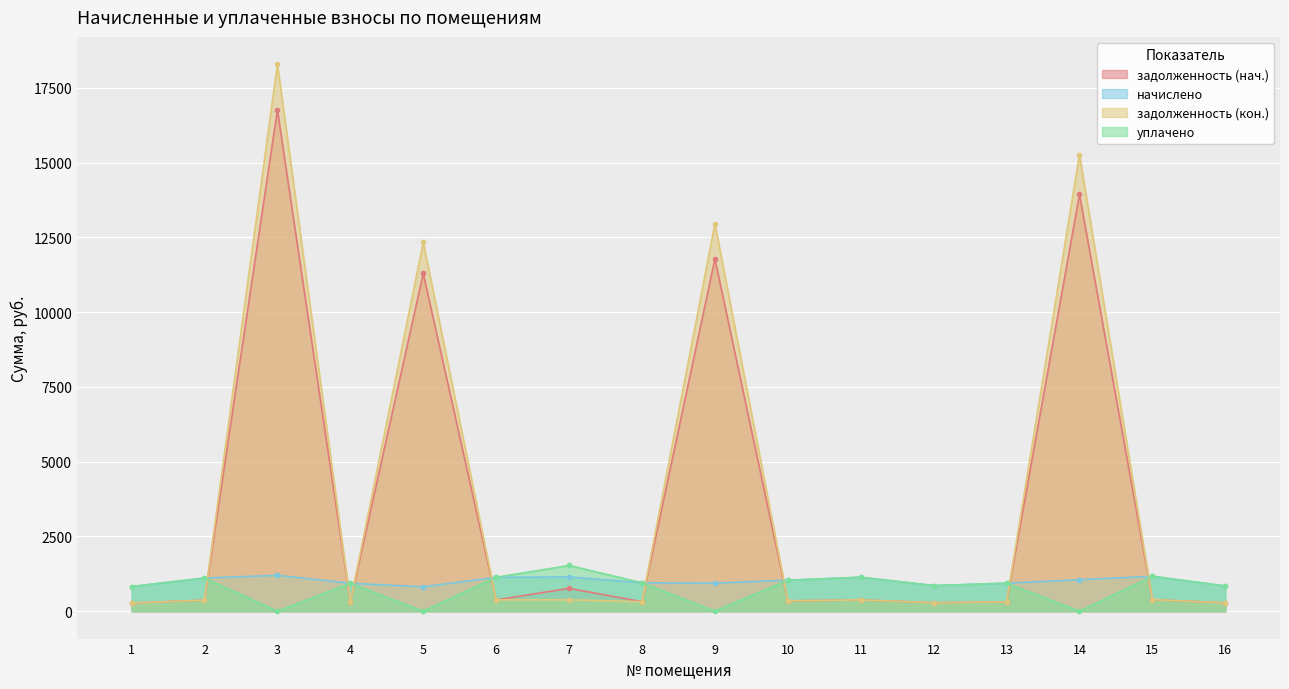

Reading left to right, extract all data points from this chart.

задолженность (нач.): 1=275.0	2=370.0	3=16757.5	4=311.8	5=11291.6	6=378.0	7=764.6	8=317.5	9=11779.4	10=346.3	11=378.7	12=285.8	13=312.5	14=13934.6	15=389.5	16=280.8
начислено: 1=825.1	2=1110.0	3=1200.1	4=935.3	5=816.5	6=1134.0	7=1147.0	8=952.6	9=939.6	10=1039.0	11=1136.2	12=857.5	13=937.4	14=1054.1	15=1168.6	16=842.4
задолженность (кон.): 1=275.0	2=370.0	3=18285.2	4=311.8	5=12331.0	6=378.0	7=382.3	8=317.5	9=12951.0	10=346.3	11=378.7	12=285.8	13=312.5	14=15261.8	15=389.5	16=280.8
уплачено: 1=825.1	2=1110.0	3=0.0	4=935.3	5=0.0	6=1134.0	7=1529.3	8=952.6	9=0.0	10=1039.0	11=1136.2	12=857.5	13=937.4	14=0.0	15=1168.6	16=842.4